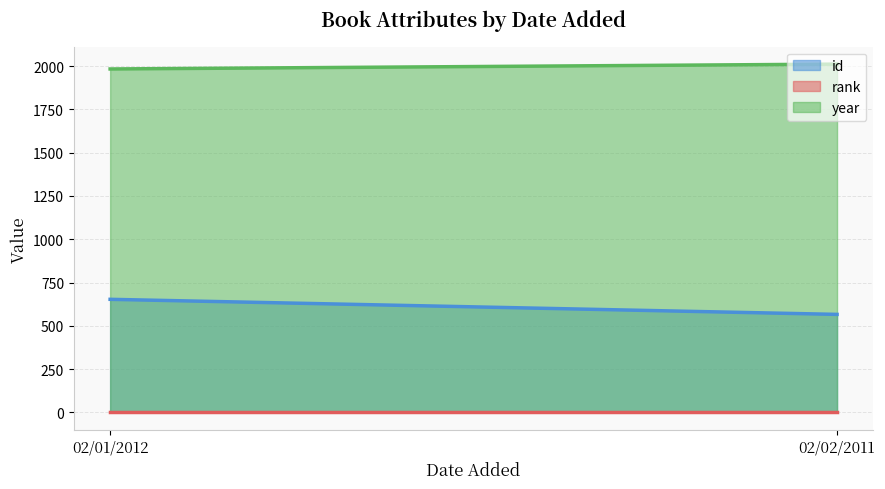

How many values in the year series are below 2011?

1